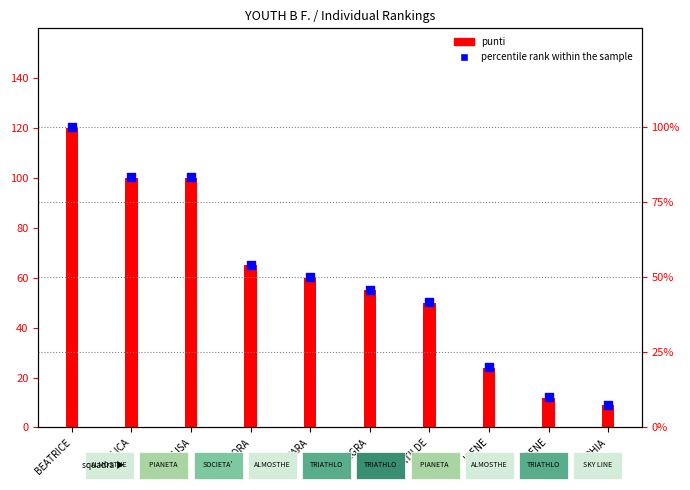

Which series has the widest spread of Y values?

punti